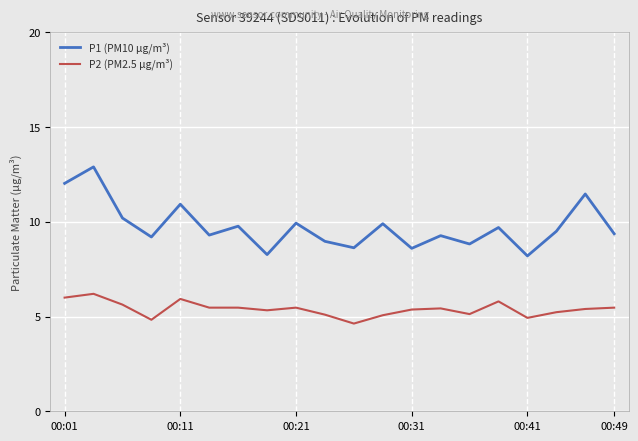

What is the sum of all P2 (PM2.5 µg/m³) values?

107.9